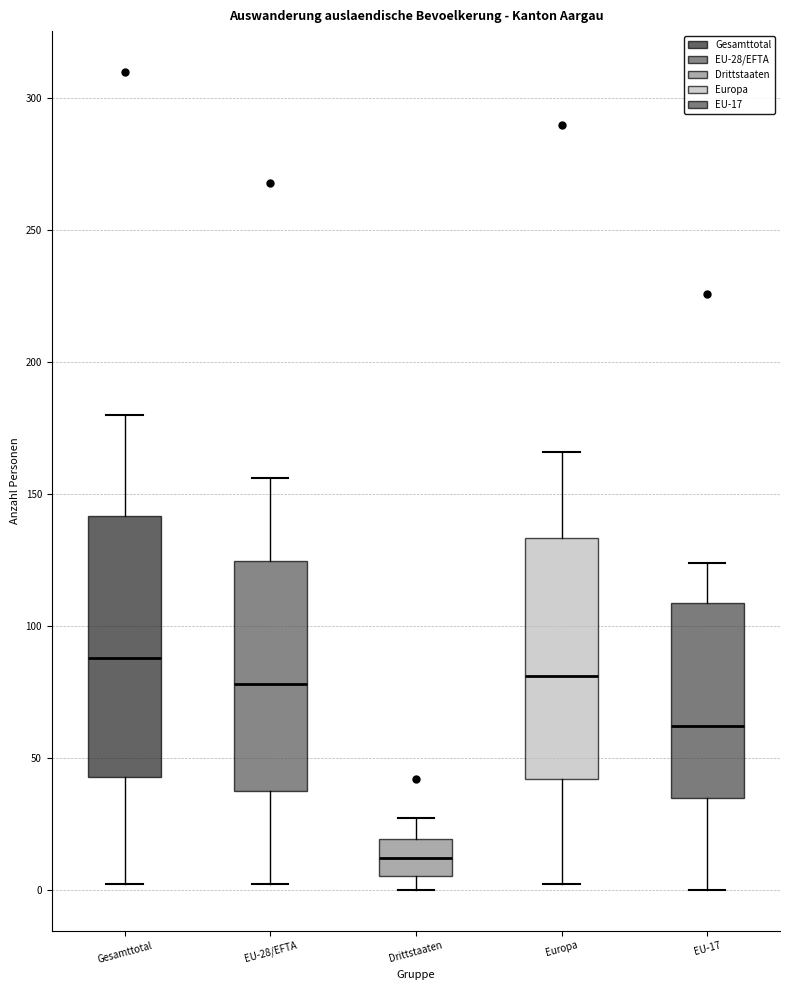

Where does the median line of the box for EU-28/EFTA sit on the y-axis? The values are not printed on the chart, so give them approximately, as read against the axis.

80